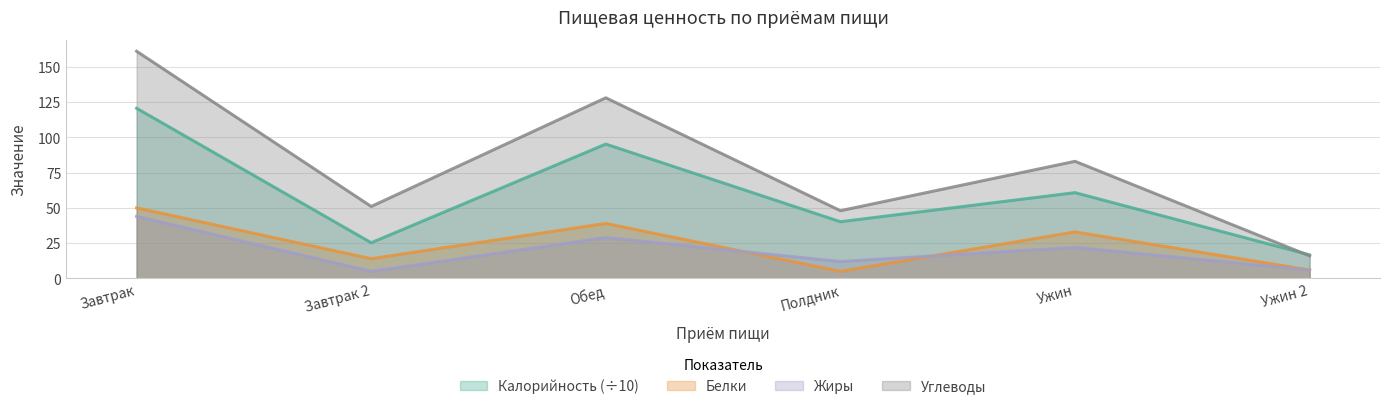

What is the average value of the Калорийность series?

59.8